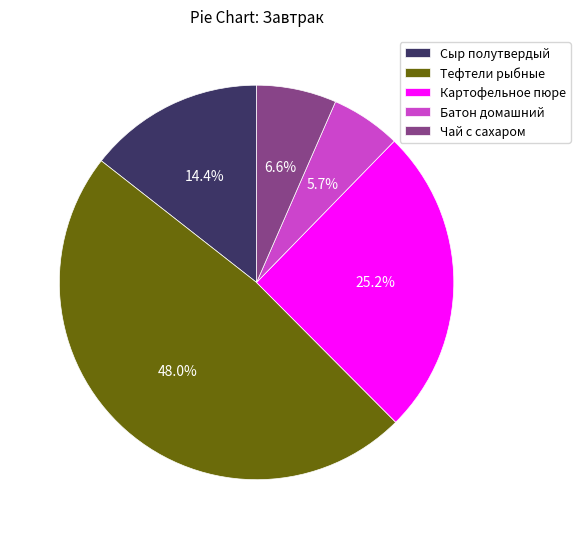

Does Тефтели рыбные account for over 50% of the chart?

No